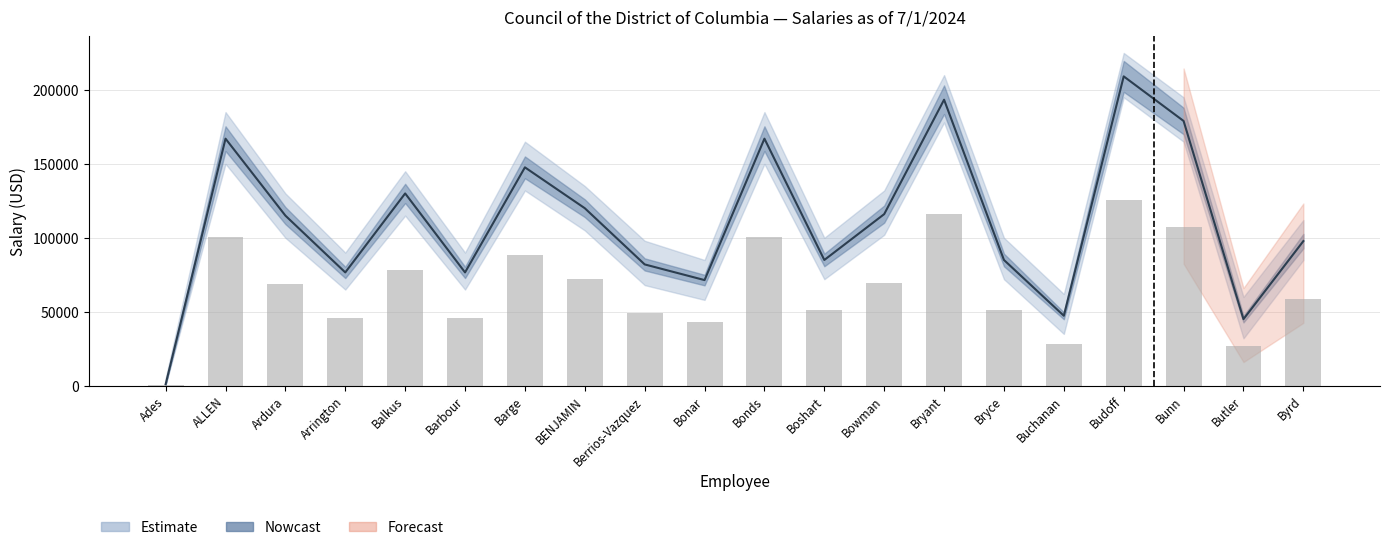

How many values in the Salary series are below 115000?

10